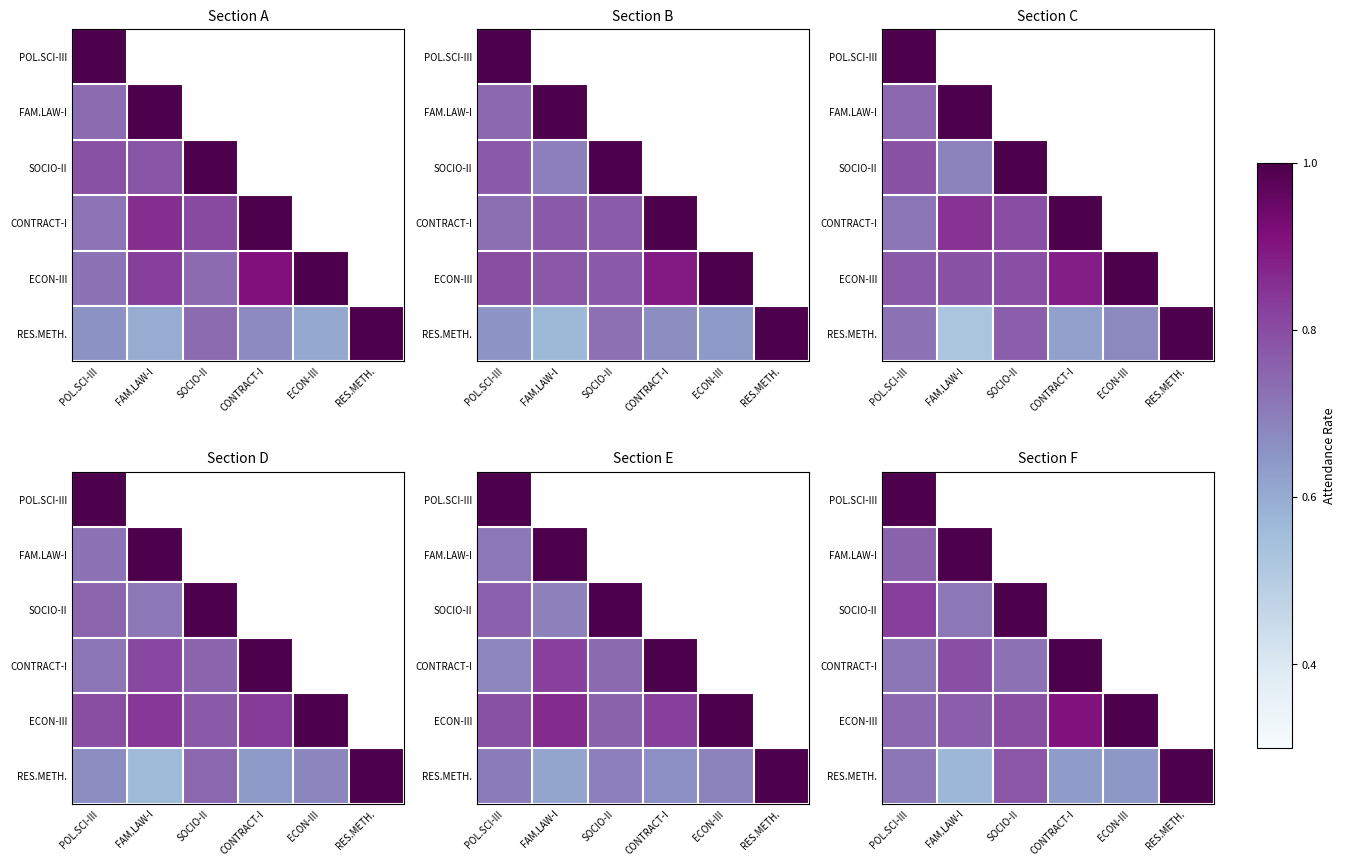

What is the total value across all series at POL.SCI-III?

4.7